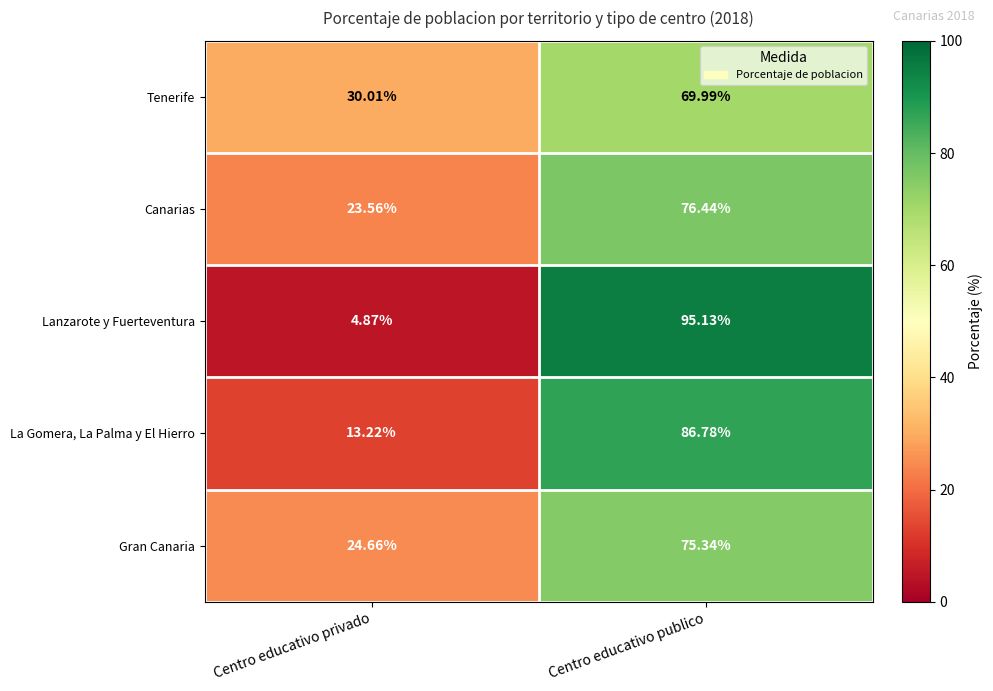

Which label corresponds to the smallest value in the chart?

Centro educativo privado